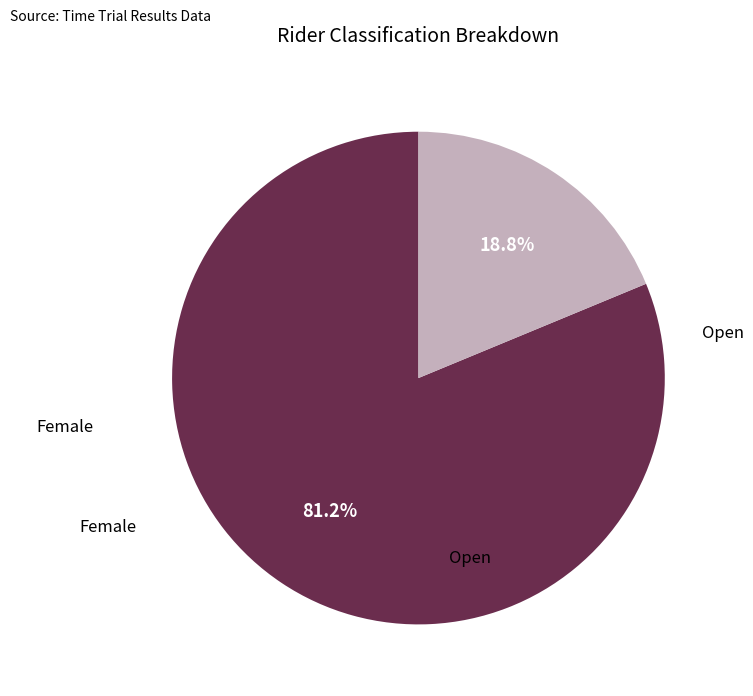

Does any single category account for the majority?

Yes